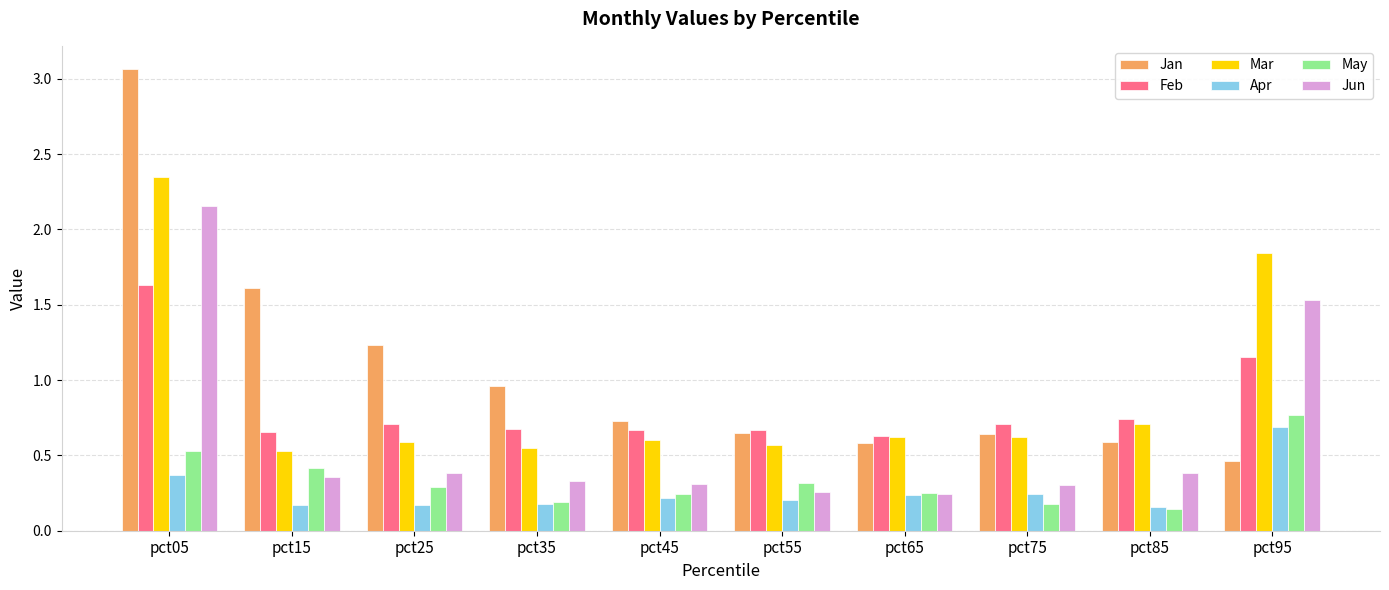

How many groups of bars are there?

10